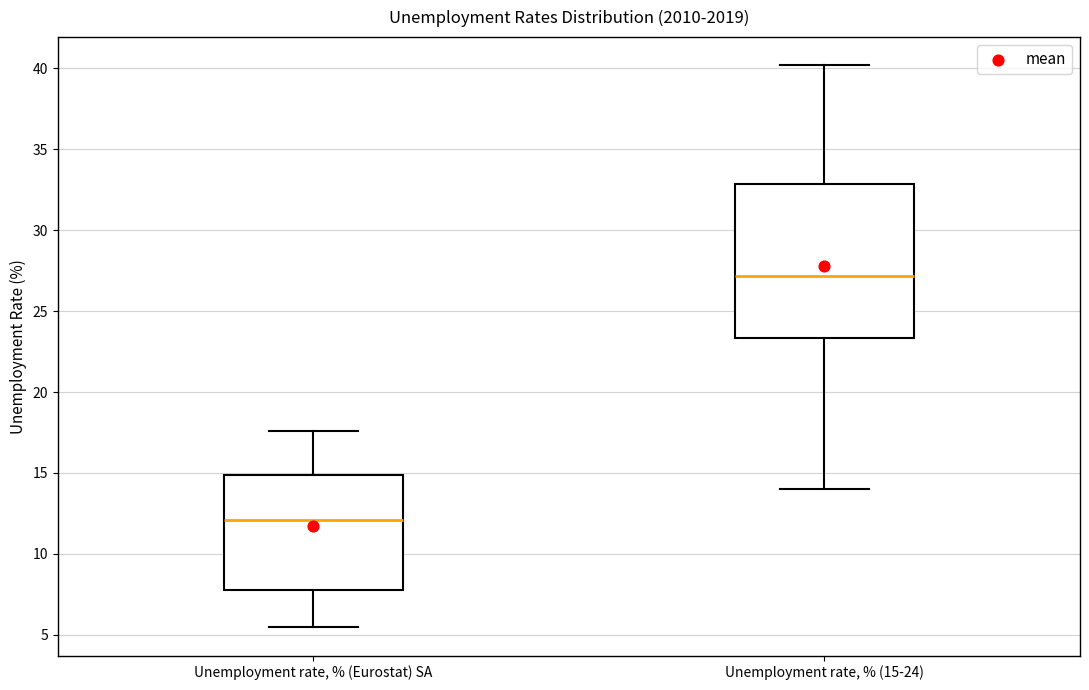

Comparing the boxes themselves (not the whiskers), which one is the tallest?

Unemployment rate, % (15-24)